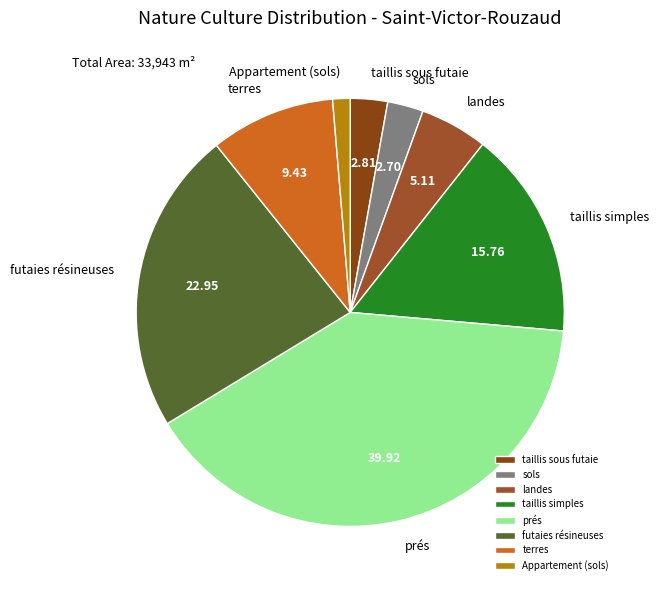

Is there any slice that represents more than half of the pie?

No